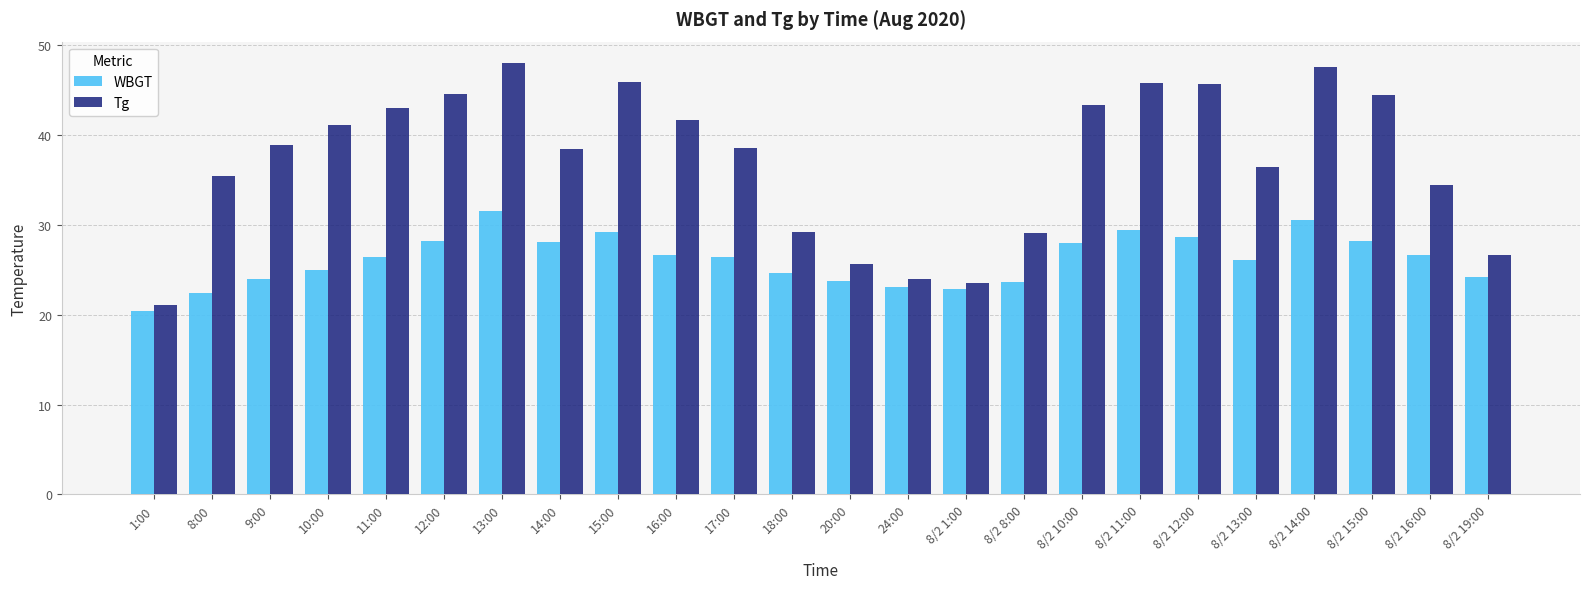

At which label does WBGT reach its minimum?

1:00